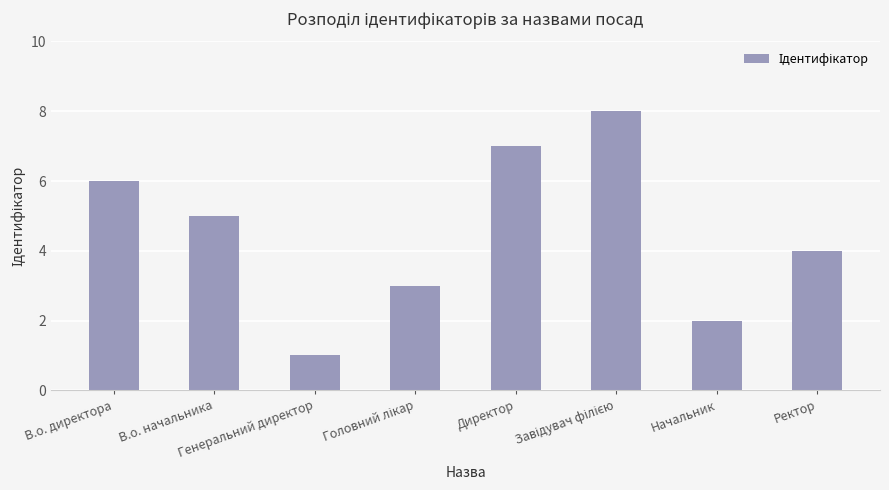

What is the difference between the maximum and minimum values?

7